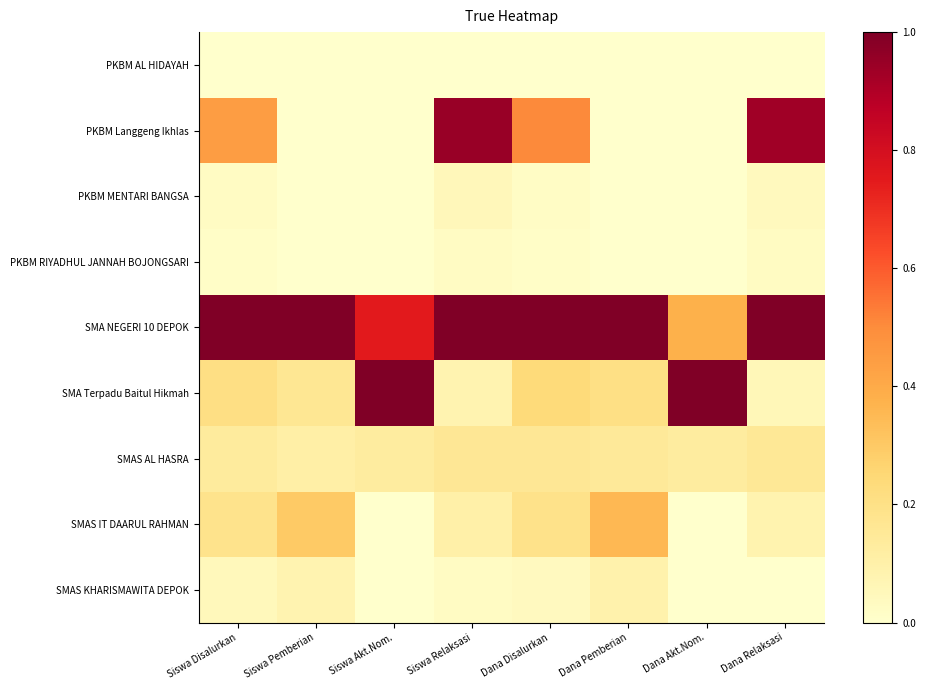

Reading left to right, what are all the values shown in this chart?

PKBM AL HIDAYAH: Siswa Disalurkan=0.0	Siswa Pemberian=0.0	Siswa Akt.Nom.=0.0	Siswa Relaksasi=0.0	Dana Disalurkan=0.0	Dana Pemberian=0.0	Dana Akt.Nom.=0.0	Dana Relaksasi=0.0
PKBM Langgeng Ikhlas: Siswa Disalurkan=0.4	Siswa Pemberian=0.0	Siswa Akt.Nom.=0.0	Siswa Relaksasi=0.9	Dana Disalurkan=0.5	Dana Pemberian=0.0	Dana Akt.Nom.=0.0	Dana Relaksasi=0.9
PKBM MENTARI BANGSA: Siswa Disalurkan=0.0	Siswa Pemberian=0.0	Siswa Akt.Nom.=0.0	Siswa Relaksasi=0.1	Dana Disalurkan=0.0	Dana Pemberian=0.0	Dana Akt.Nom.=0.0	Dana Relaksasi=0.0
PKBM RIYADHUL JANNAH BOJONGSARI: Siswa Disalurkan=0.0	Siswa Pemberian=0.0	Siswa Akt.Nom.=0.0	Siswa Relaksasi=0.0	Dana Disalurkan=0.0	Dana Pemberian=0.0	Dana Akt.Nom.=0.0	Dana Relaksasi=0.0
SMA NEGERI 10 DEPOK: Siswa Disalurkan=1.0	Siswa Pemberian=1.0	Siswa Akt.Nom.=0.8	Siswa Relaksasi=1.0	Dana Disalurkan=1.0	Dana Pemberian=1.0	Dana Akt.Nom.=0.4	Dana Relaksasi=1.0
SMA Terpadu Baitul Hikmah: Siswa Disalurkan=0.2	Siswa Pemberian=0.2	Siswa Akt.Nom.=1.0	Siswa Relaksasi=0.1	Dana Disalurkan=0.2	Dana Pemberian=0.2	Dana Akt.Nom.=1.0	Dana Relaksasi=0.1
SMAS AL HASRA: Siswa Disalurkan=0.1	Siswa Pemberian=0.1	Siswa Akt.Nom.=0.1	Siswa Relaksasi=0.2	Dana Disalurkan=0.2	Dana Pemberian=0.1	Dana Akt.Nom.=0.1	Dana Relaksasi=0.2
SMAS IT DAARUL RAHMAN: Siswa Disalurkan=0.2	Siswa Pemberian=0.3	Siswa Akt.Nom.=0.0	Siswa Relaksasi=0.1	Dana Disalurkan=0.2	Dana Pemberian=0.4	Dana Akt.Nom.=0.0	Dana Relaksasi=0.1
SMAS KHARISMAWITA DEPOK: Siswa Disalurkan=0.0	Siswa Pemberian=0.1	Siswa Akt.Nom.=0.0	Siswa Relaksasi=0.0	Dana Disalurkan=0.0	Dana Pemberian=0.1	Dana Akt.Nom.=0.0	Dana Relaksasi=0.0